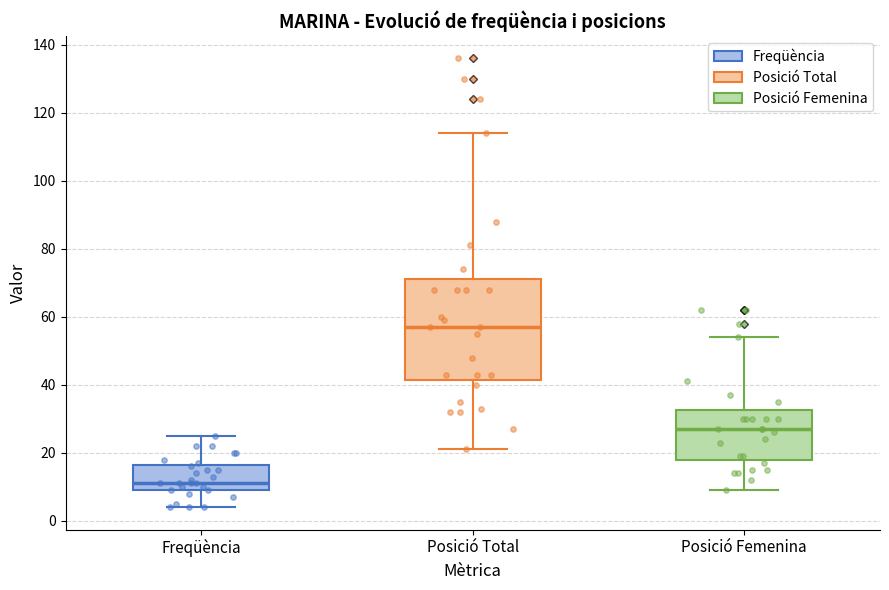

Reading left to right, read every box against the y-axis: the position of its median line, the range the box covers, and the ends of its whiskers. The values are not printed on the chart, so give them approximately, as read against the axis.

Freqüència: median 12, box 10 to 16, whiskers 4 to 26
Posició Total: median 58, box 42 to 72, whiskers 22 to 114
Posició Femenina: median 28, box 18 to 32, whiskers 10 to 54